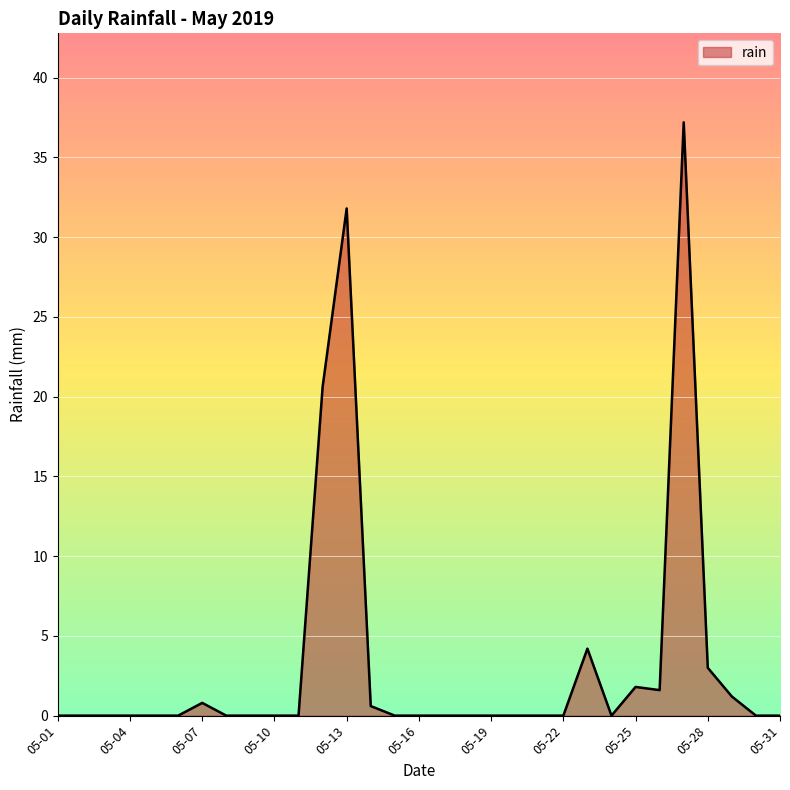

True or false: there are more than 1 points higher than both neighbors.

True